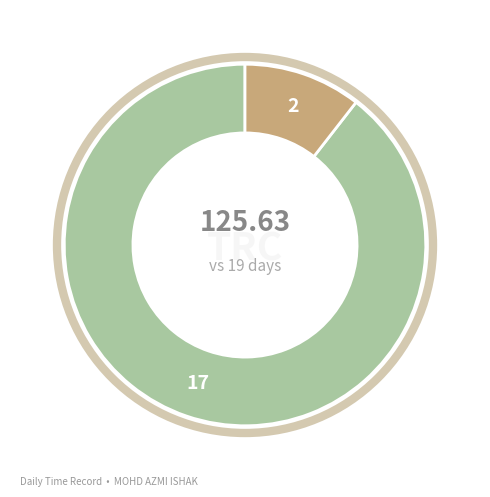

Is there a majority slice in this chart?

Yes